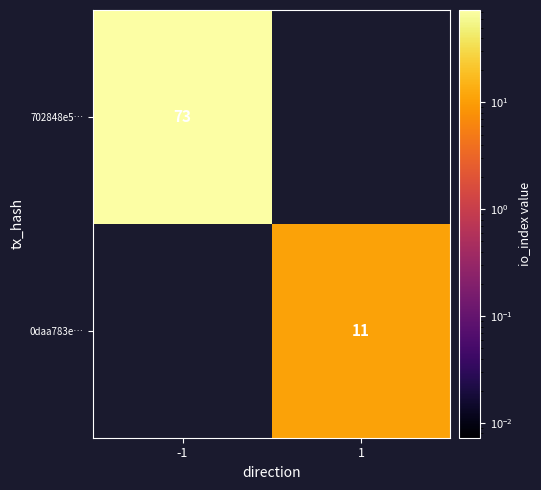

The 702848e5… series shows 19 at -1. True or false?

False